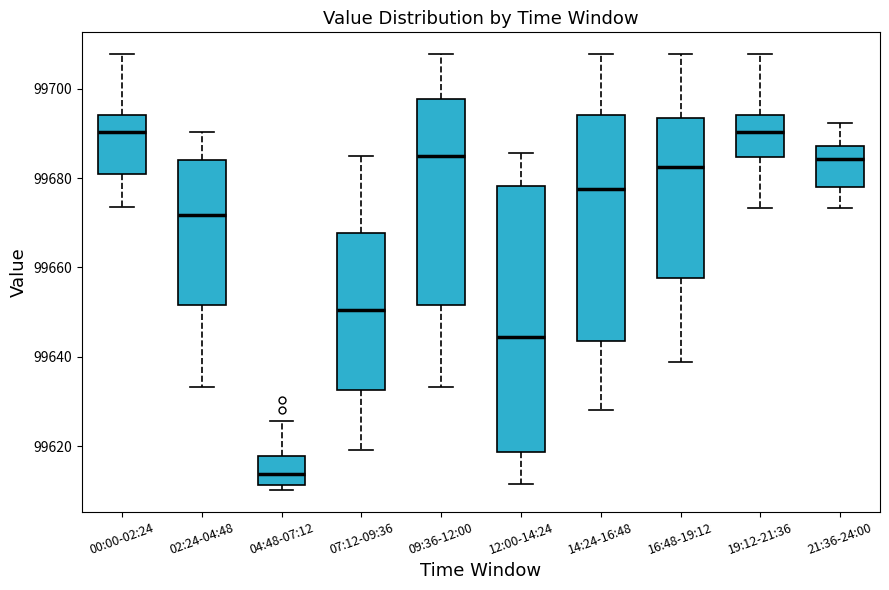

Reading left to right, transcribe this box plot: for each box, give where its median line is, the range the box spans, and where its two whiskers end, as read against the y-axis. The values are not printed on the chart, so give them approximately, as read against the axis.

00:00-02:24: median 99690, box 99680 to 99694, whiskers 99674 to 99708
02:24-04:48: median 99672, box 99652 to 99684, whiskers 99634 to 99690
04:48-07:12: median 99614, box 99612 to 99618, whiskers 99610 to 99626
07:12-09:36: median 99650, box 99632 to 99668, whiskers 99620 to 99686
09:36-12:00: median 99686, box 99652 to 99698, whiskers 99634 to 99708
12:00-14:24: median 99644, box 99618 to 99678, whiskers 99612 to 99686
14:24-16:48: median 99678, box 99644 to 99694, whiskers 99628 to 99708
16:48-19:12: median 99682, box 99658 to 99694, whiskers 99638 to 99708
19:12-21:36: median 99690, box 99684 to 99694, whiskers 99674 to 99708
21:36-24:00: median 99684, box 99678 to 99688, whiskers 99674 to 99692